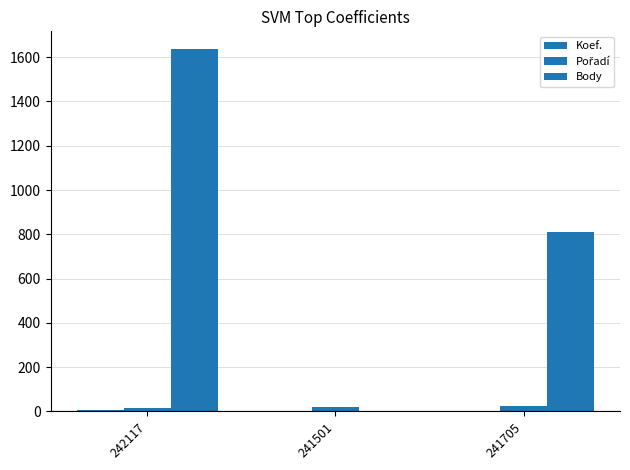

Are the bars horizontal?

No